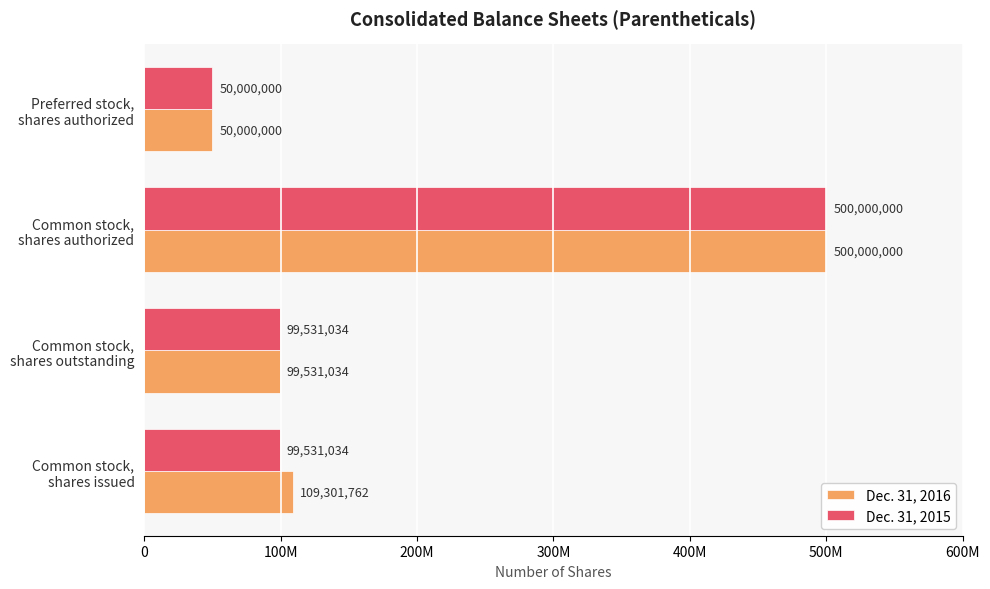

What are all the series names shown in the legend?

Dec. 31, 2016, Dec. 31, 2015